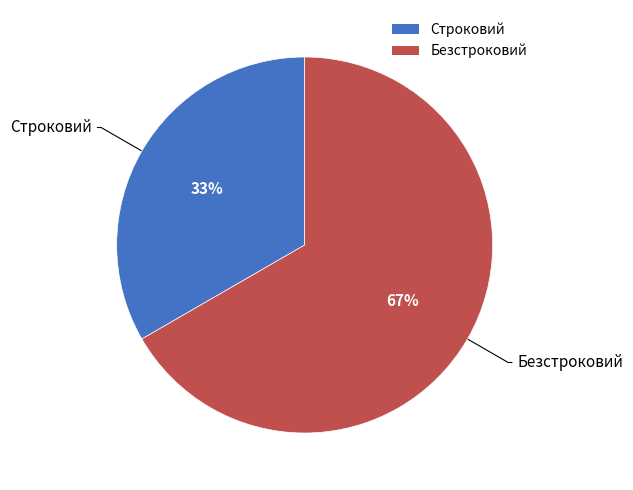

Is the sum of Строковий and Безстроковий greater than half?

Yes